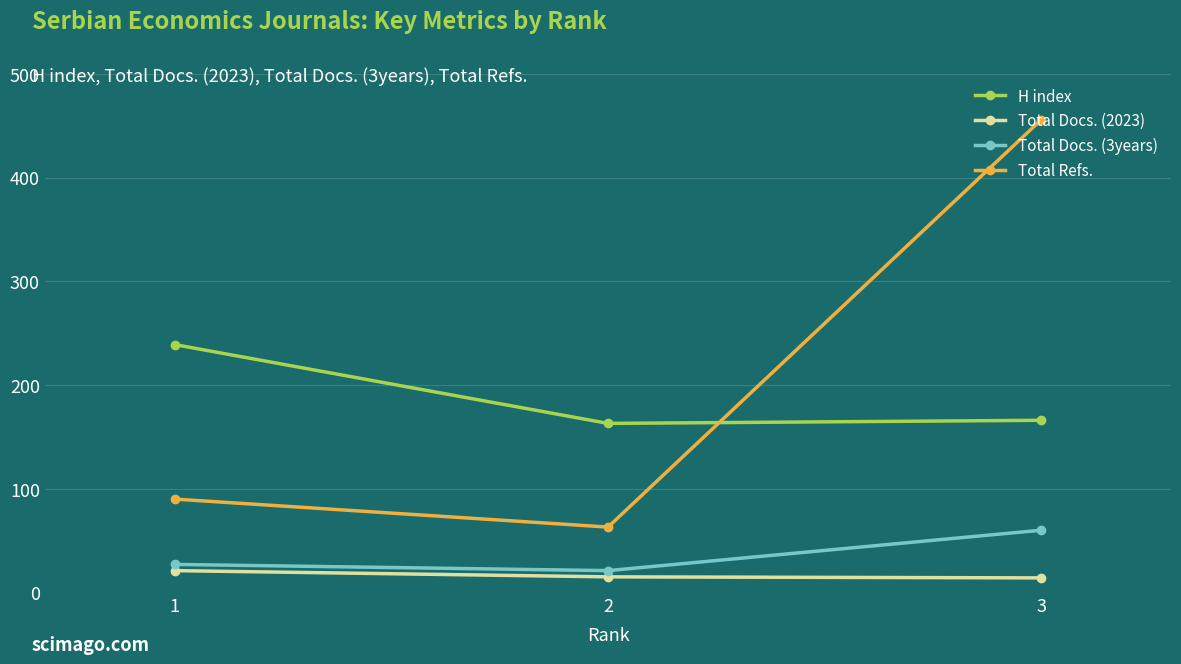

What are all the series names shown in the legend?

H index, Total Docs. (2023), Total Docs. (3years), Total Refs.